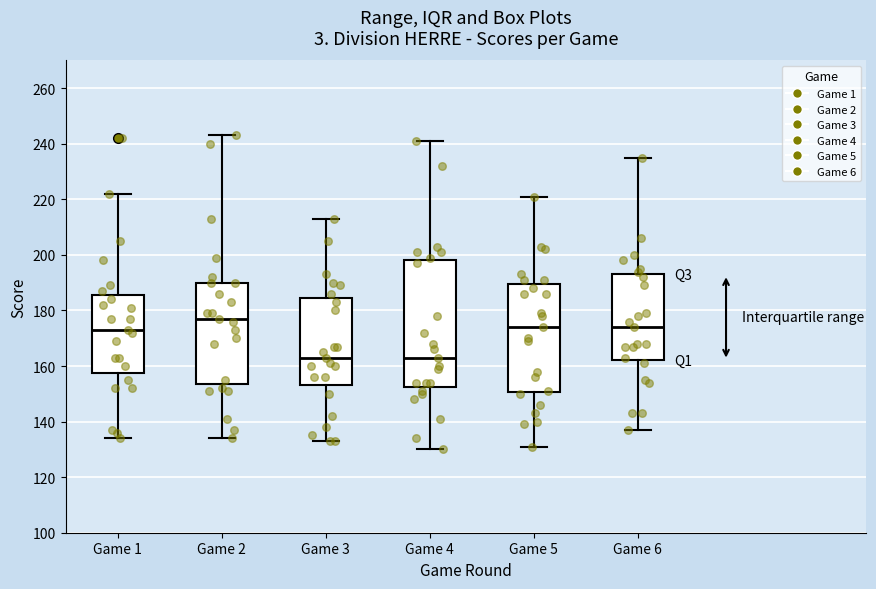

Reading left to right, transcribe this box plot: for each box, give where its median line is, the range the box spans, and where its two whiskers end, as read against the y-axis. The values are not printed on the chart, so give them approximately, as read against the axis.

Game 1: median 174, box 158 to 186, whiskers 134 to 222
Game 2: median 178, box 154 to 190, whiskers 134 to 244
Game 3: median 164, box 154 to 184, whiskers 134 to 214
Game 4: median 164, box 152 to 198, whiskers 130 to 242
Game 5: median 174, box 150 to 190, whiskers 132 to 222
Game 6: median 174, box 162 to 194, whiskers 138 to 236